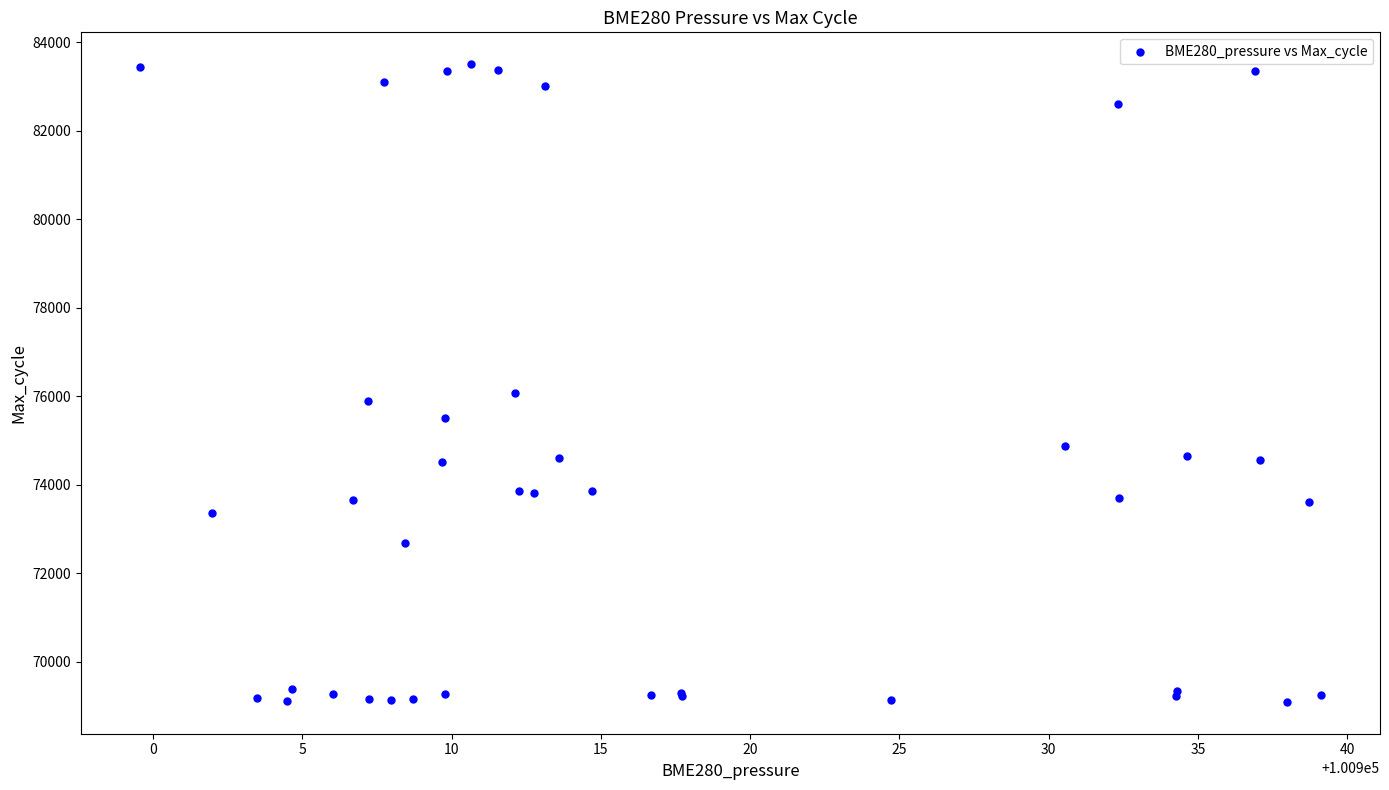

What Y value in the scatter plot is closest to 76299?

76067